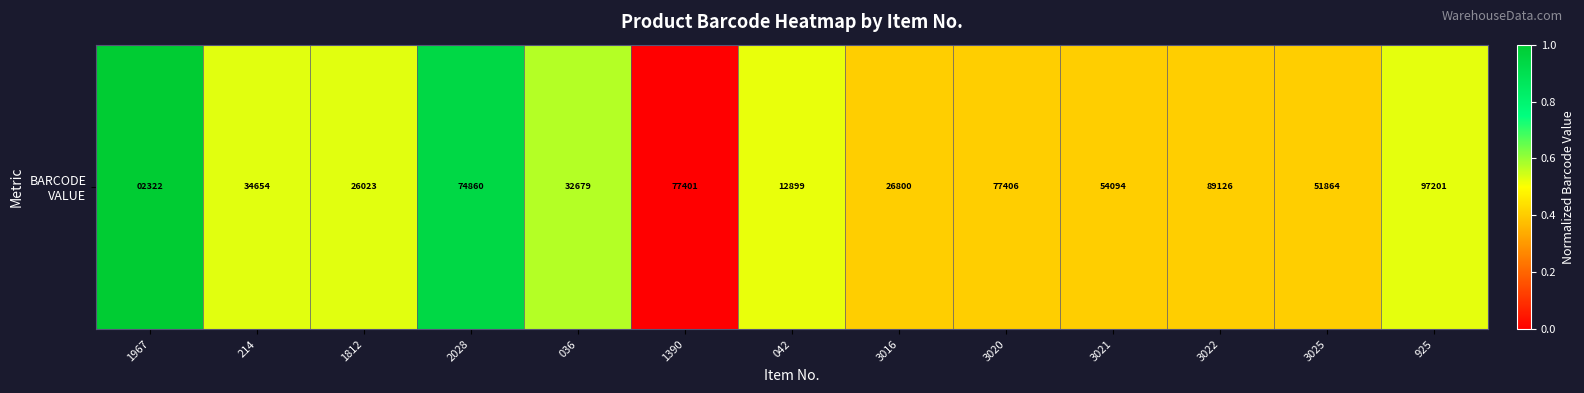

The value at 2028 is 0.2. True or false?

False